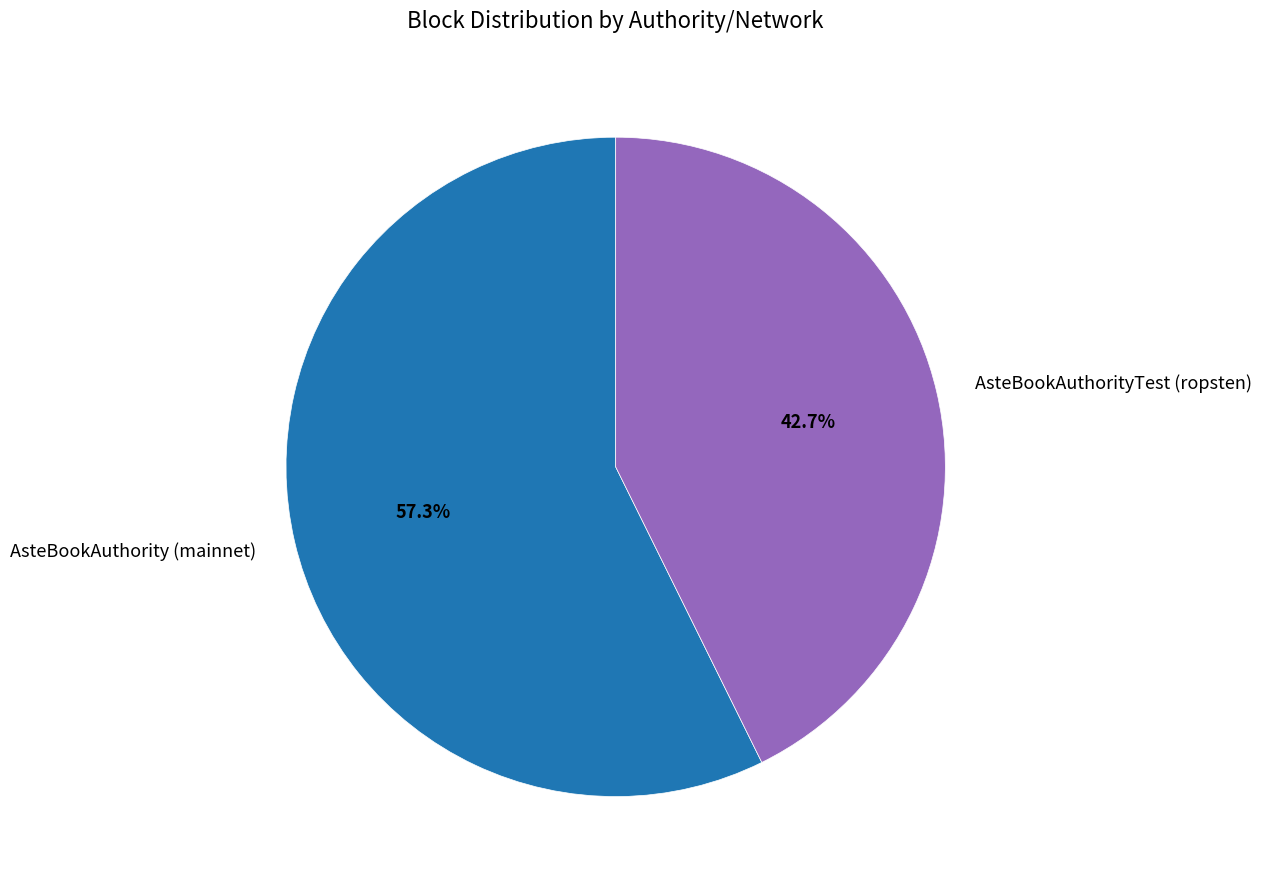

How much of the chart is everything except AsteBookAuthority (mainnet)?

42.7%